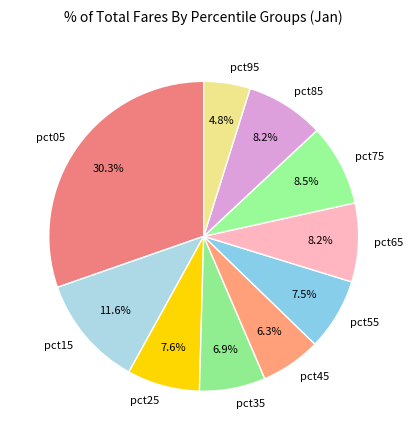

Is it true that pct45 is 11% of the pie?

False